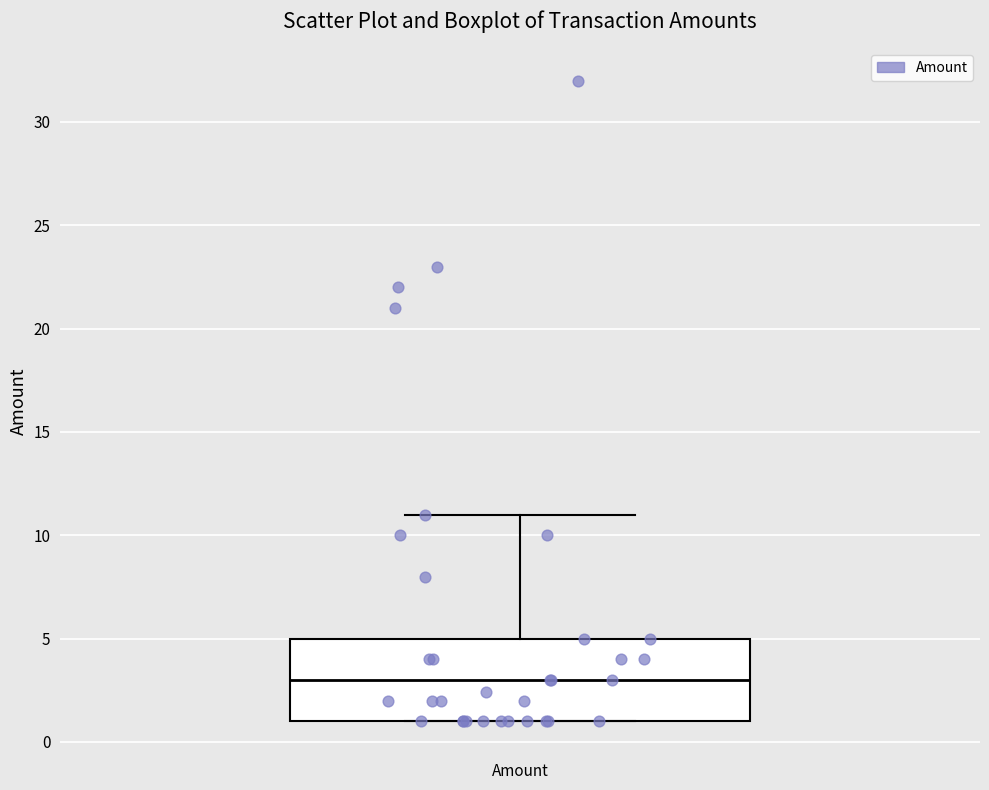

Transcribe this box plot: give where the median line is, the range the box spans, and where the two whiskers end, as read against the y-axis. The values are not printed on the chart, so give them approximately, as read against the axis.

median 3, box 1 to 5, whiskers 1 to 11